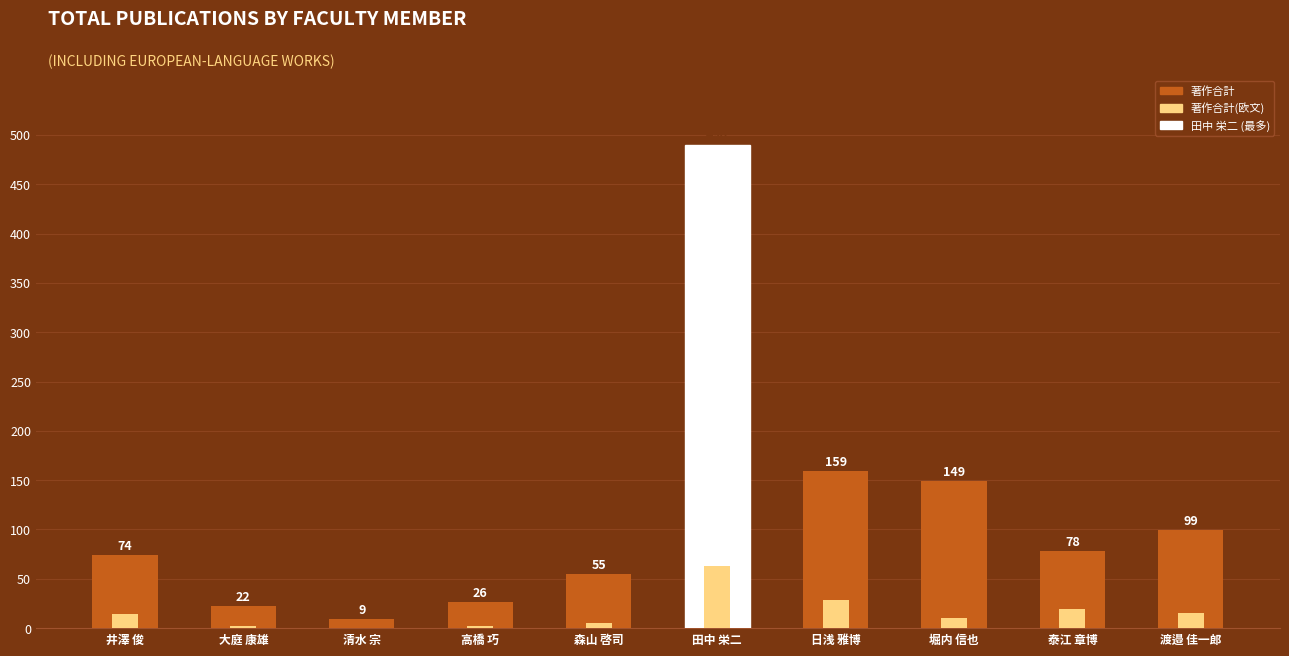

How many bars are there in total?

20